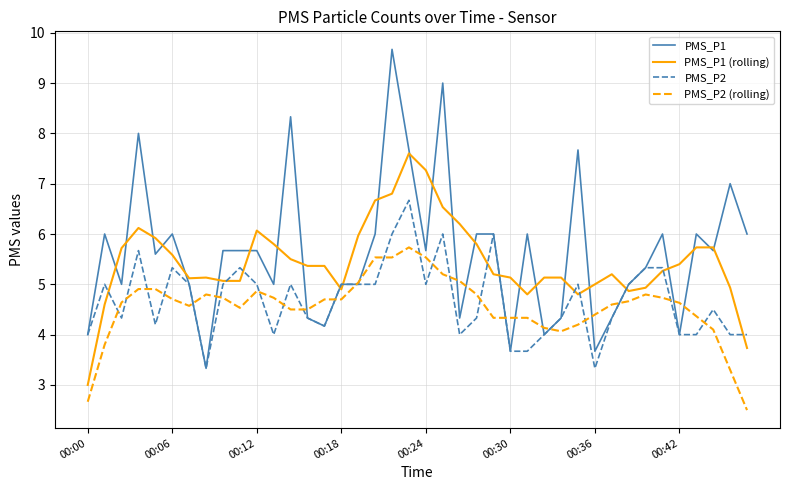

What is the minimum value for PMS_P2 (rolling)?

2.5